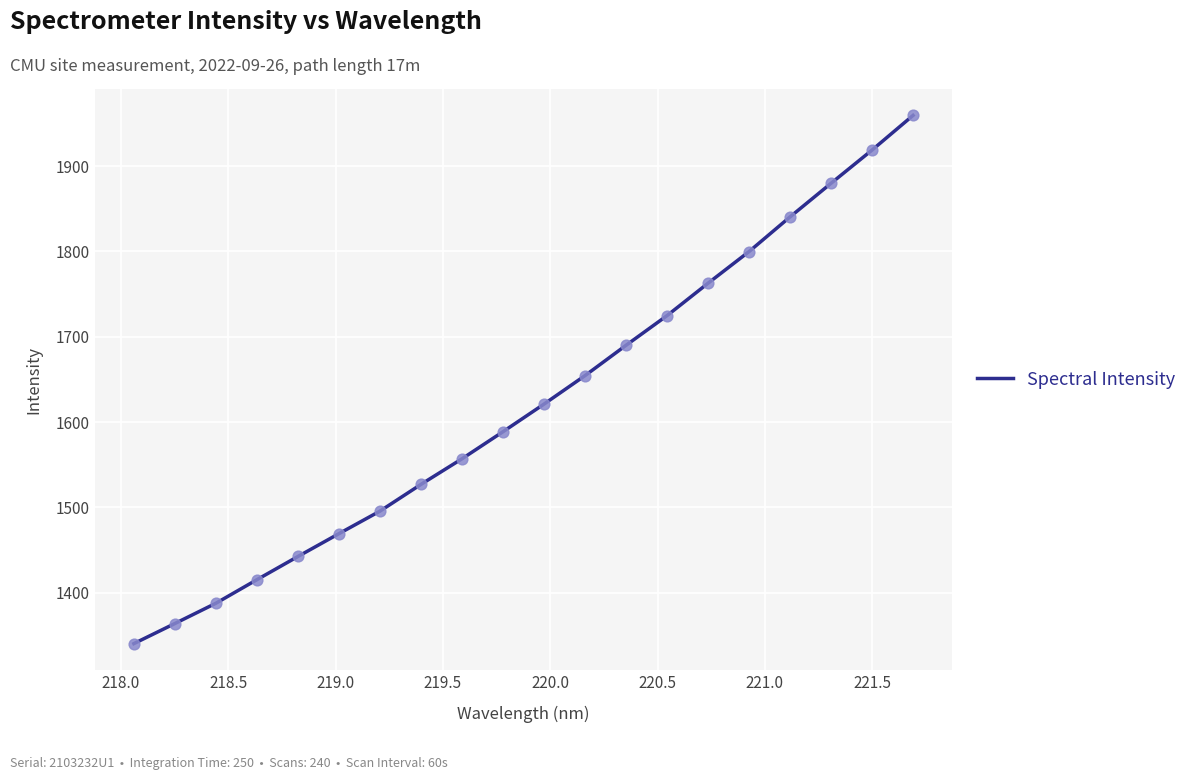

What is the difference between the maximum and minimum values?

619.5